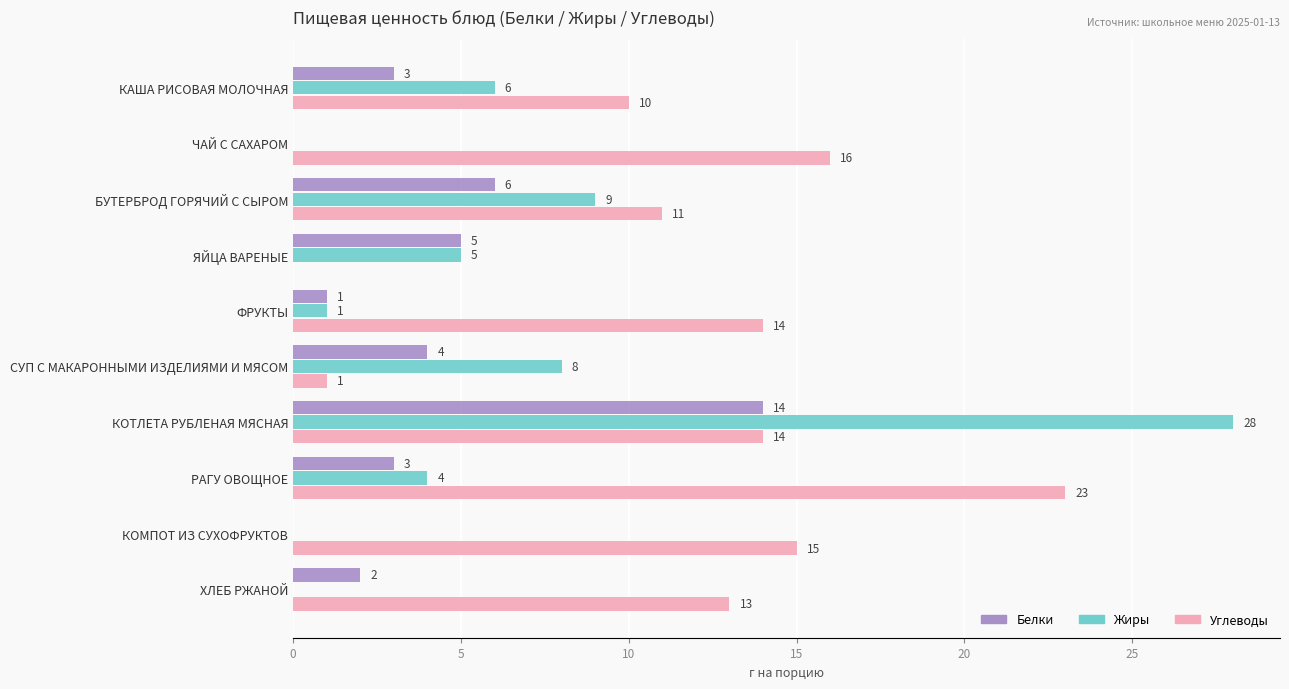

What value does the Белки series have at ЯЙЦА ВАРЕНЫЕ, to the nearest 5?

5